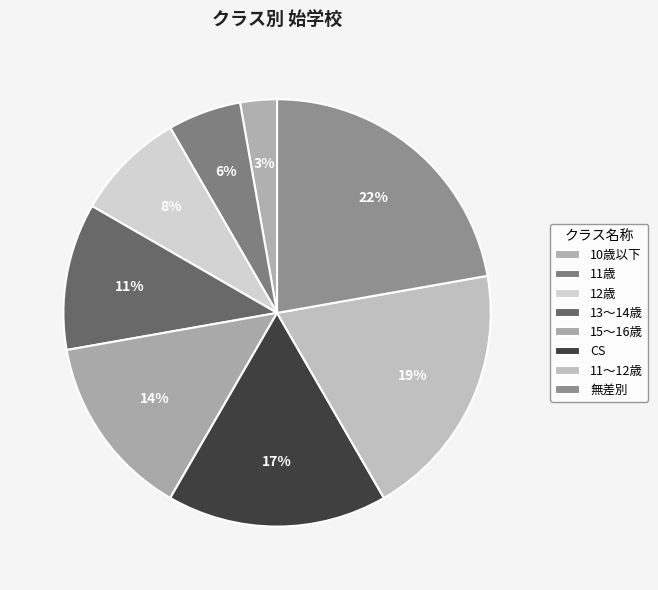

Which category has the biggest portion of the pie?

無差別